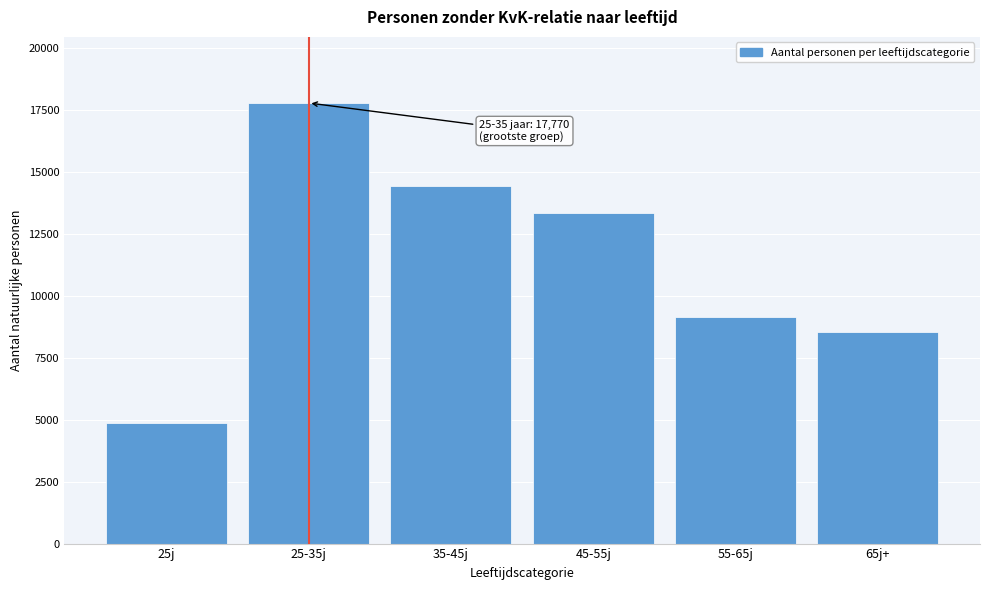

Reading right to left, transcribe all the data shown in this chart.

8550	9150	13350	14410	17770	4860